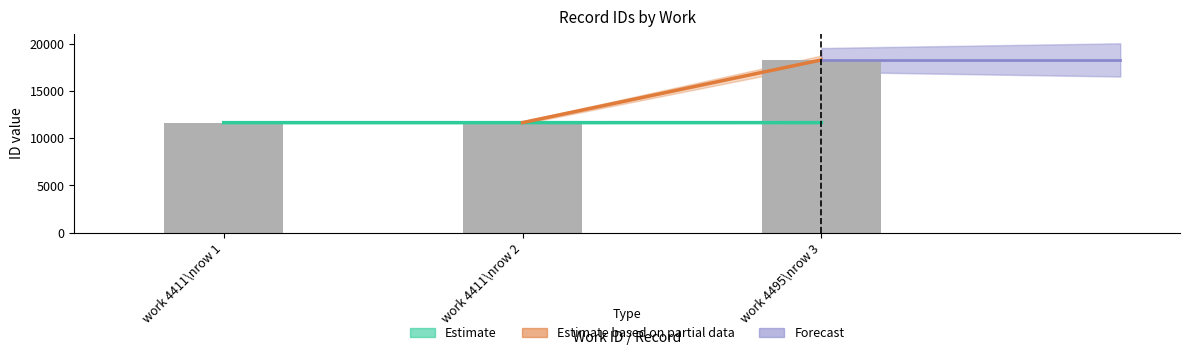

Reading left to right, transcribe all the data shown in this chart.

11632	11637	18272